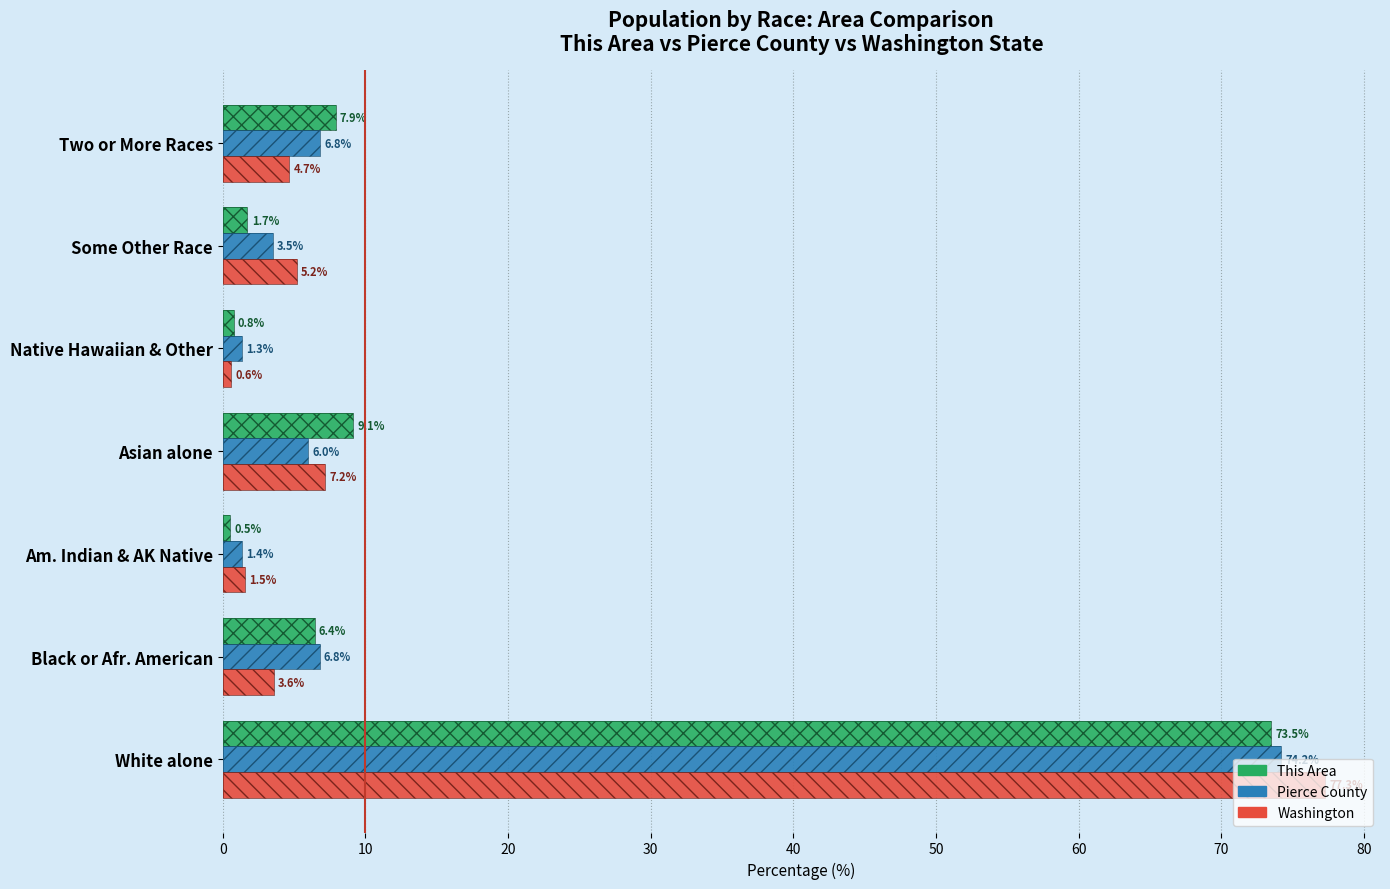

What is the highest value of the Washington series?

77.3